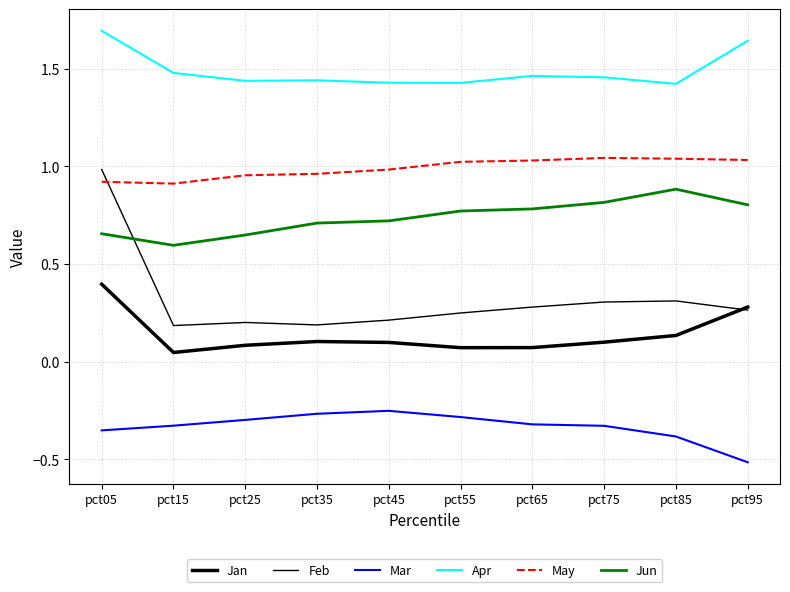

Which label corresponds to the largest value in the chart?

pct05